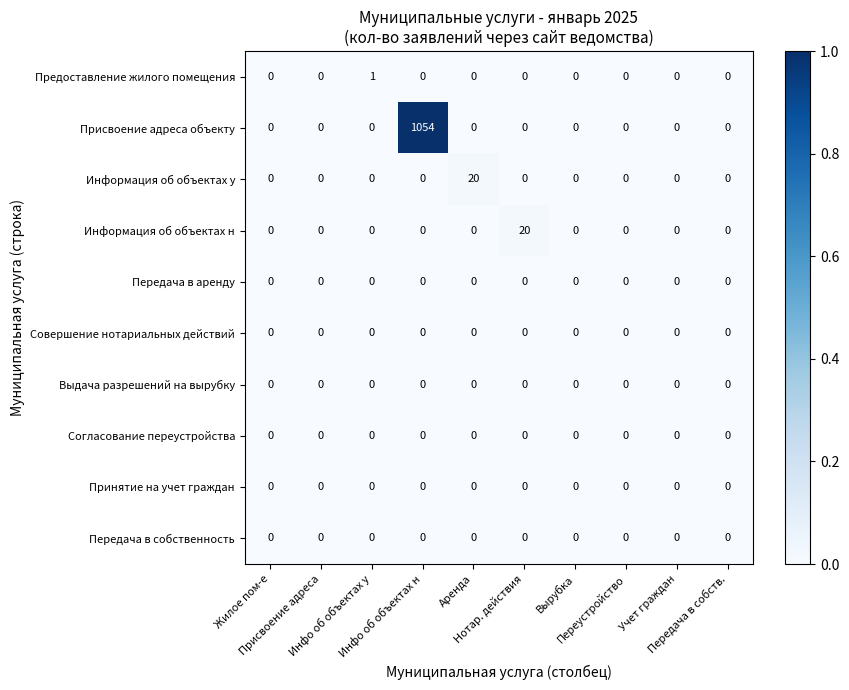

How many distinct data groups are displayed?

10